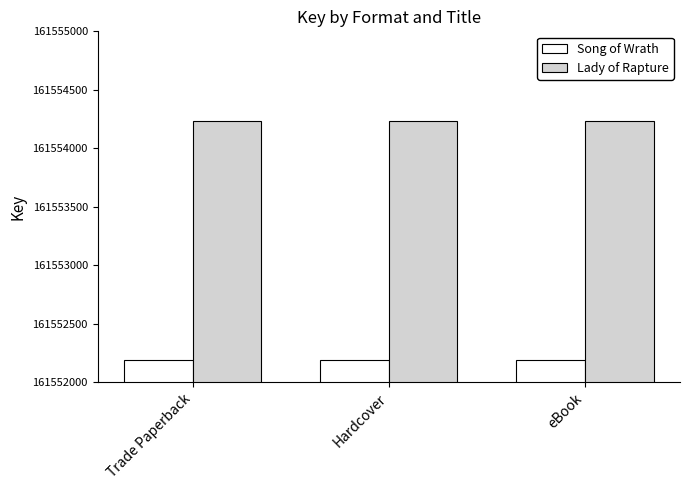

What is the greatest value displayed?

161554232